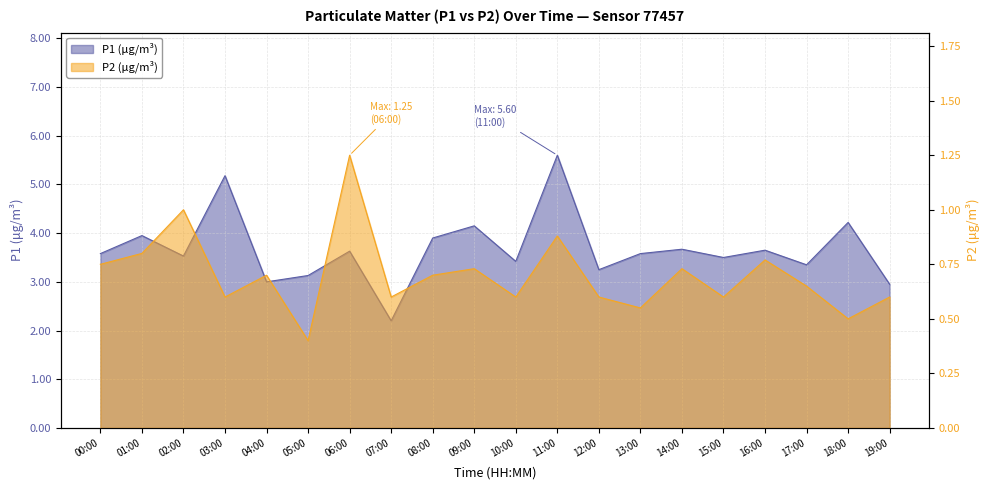

What position from the right is 19:00?

1